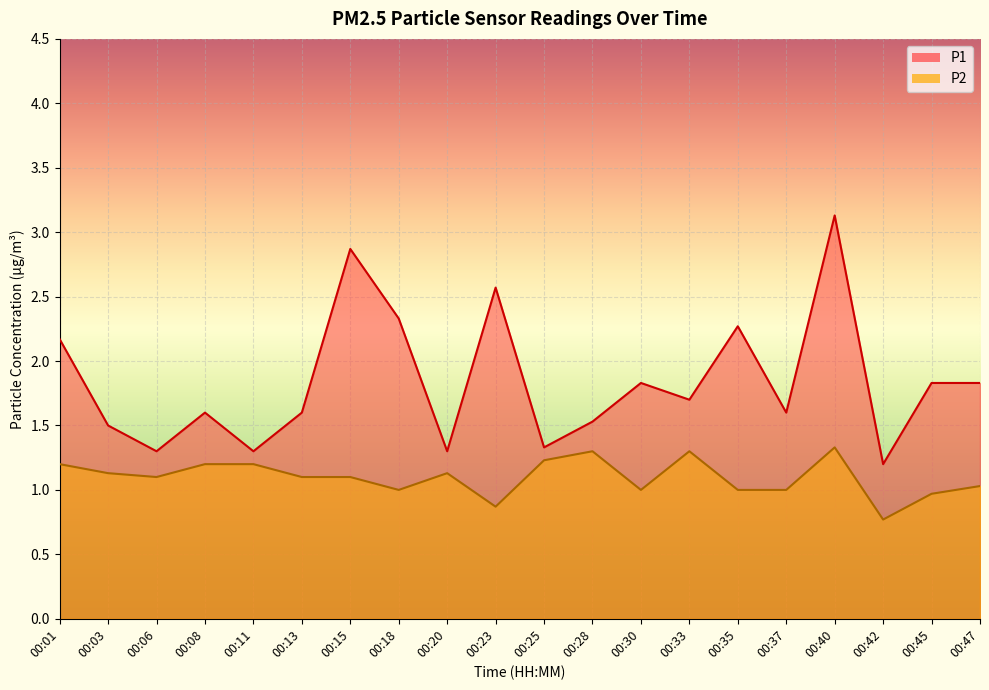

How many lines are shown in the chart?

2